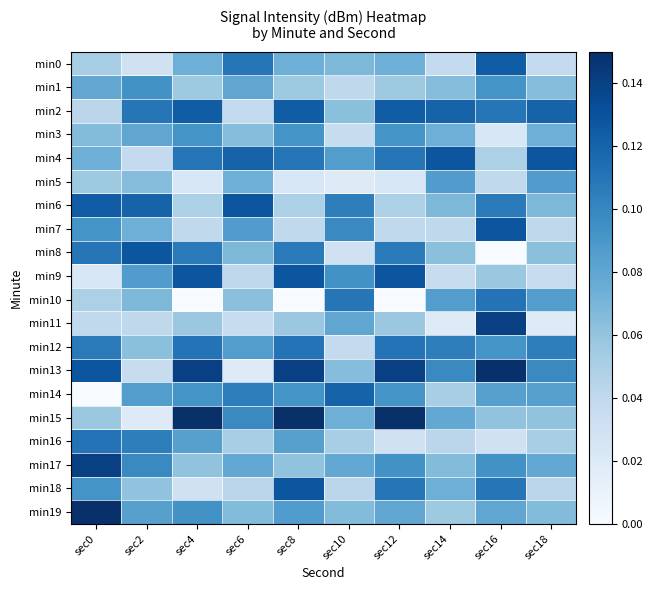

Which category has the lowest value across all series?

sec16